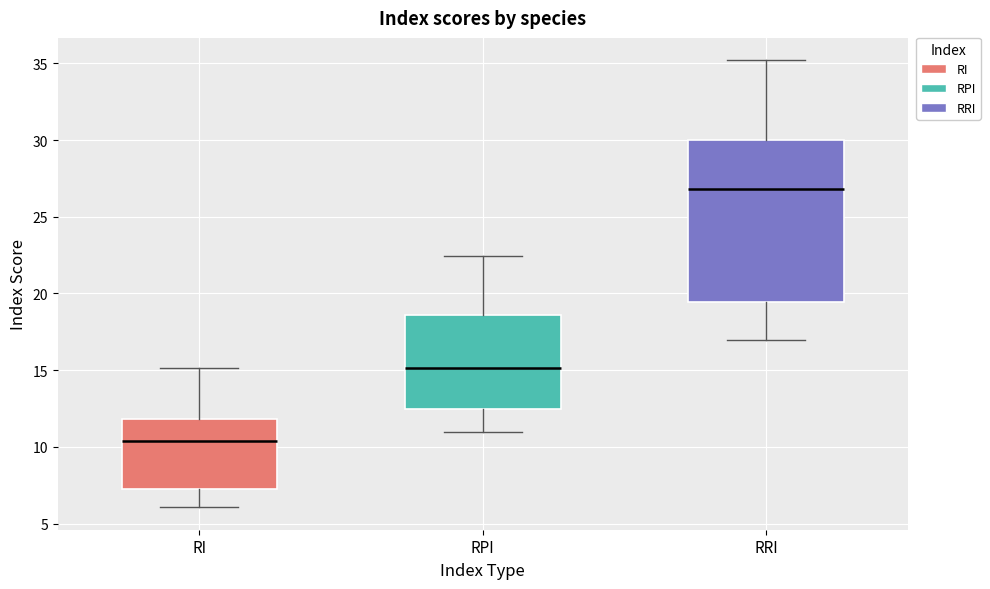

Reading left to right, transcribe this box plot: for each box, give where its median line is, the range the box spans, and where its two whiskers end, as read against the y-axis. The values are not printed on the chart, so give them approximately, as read against the axis.

RI: median 10.5, box 7.5 to 12.0, whiskers 6.0 to 15.0
RPI: median 15.0, box 12.5 to 18.5, whiskers 11.0 to 22.5
RRI: median 27.0, box 19.5 to 30.0, whiskers 17.0 to 35.0